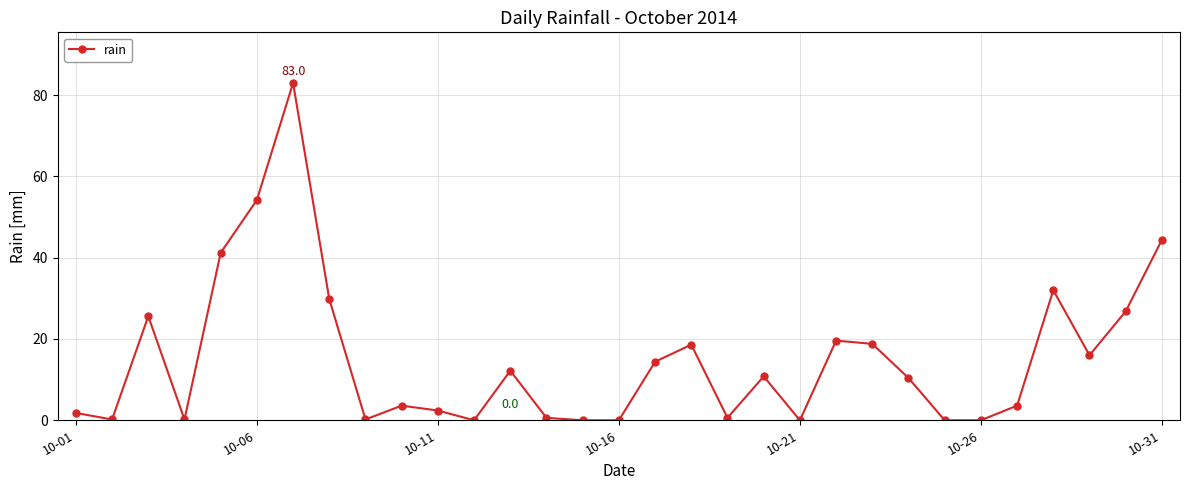

What is the difference between the second highest and minimum values?

54.2